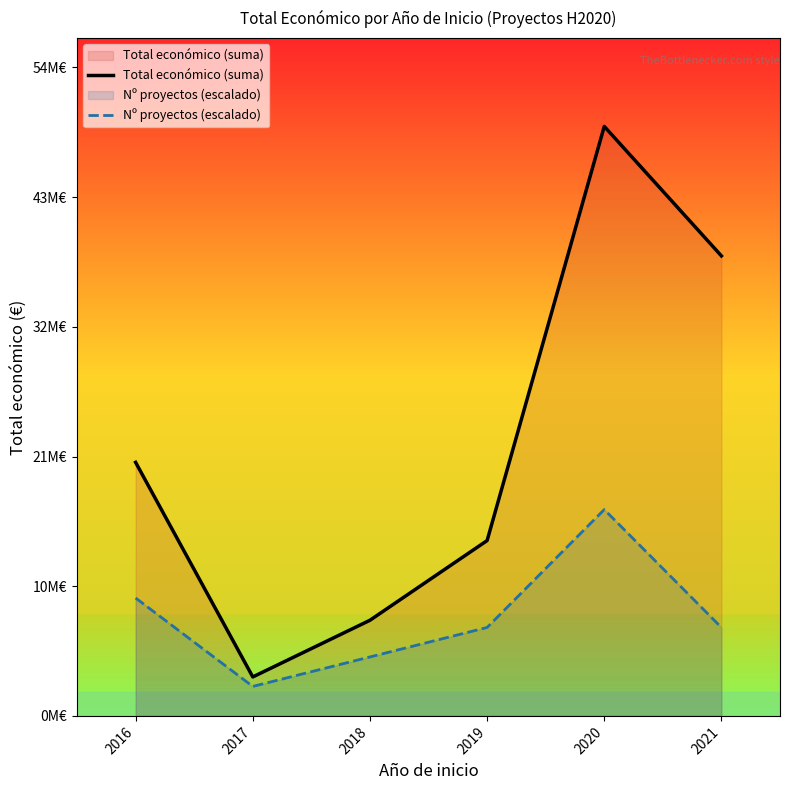

Which series has the largest total across all categories?

Total económico (suma)